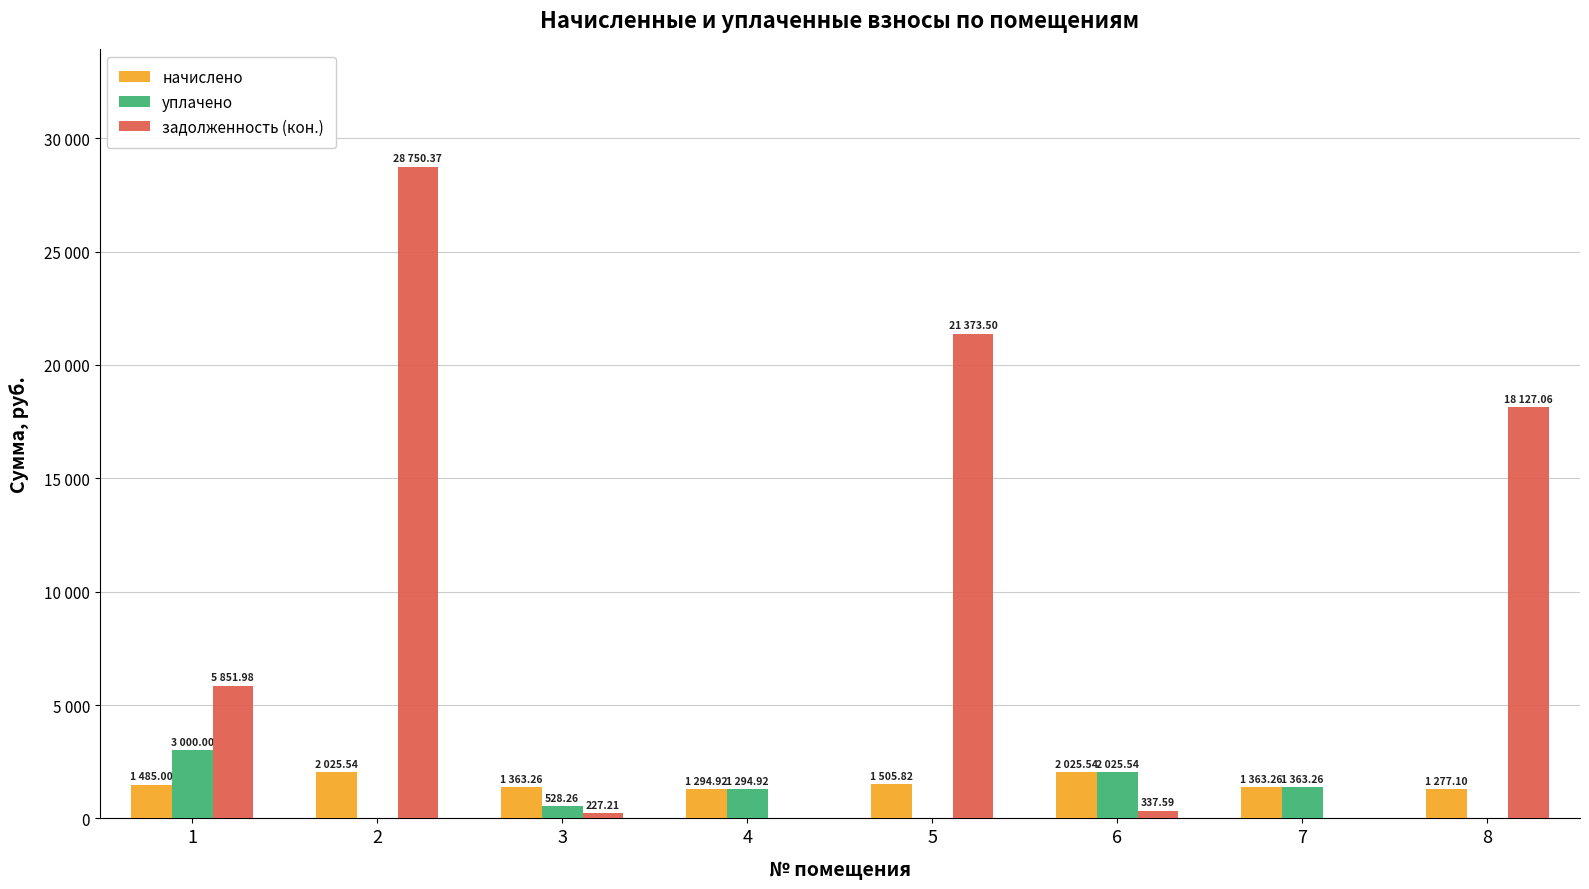

Which series has the largest range (max minus min)?

задолженность (кон.)